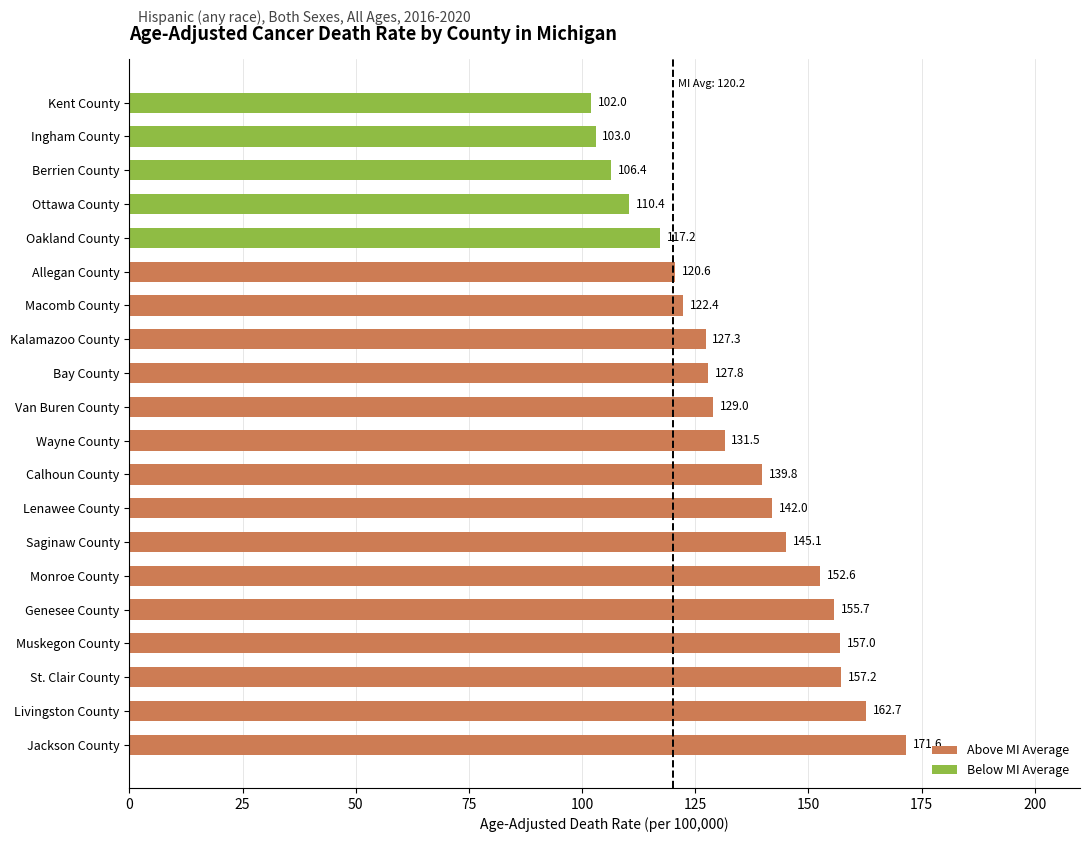

The chart shows a value of 79.9 at St. Clair County. True or false?

False